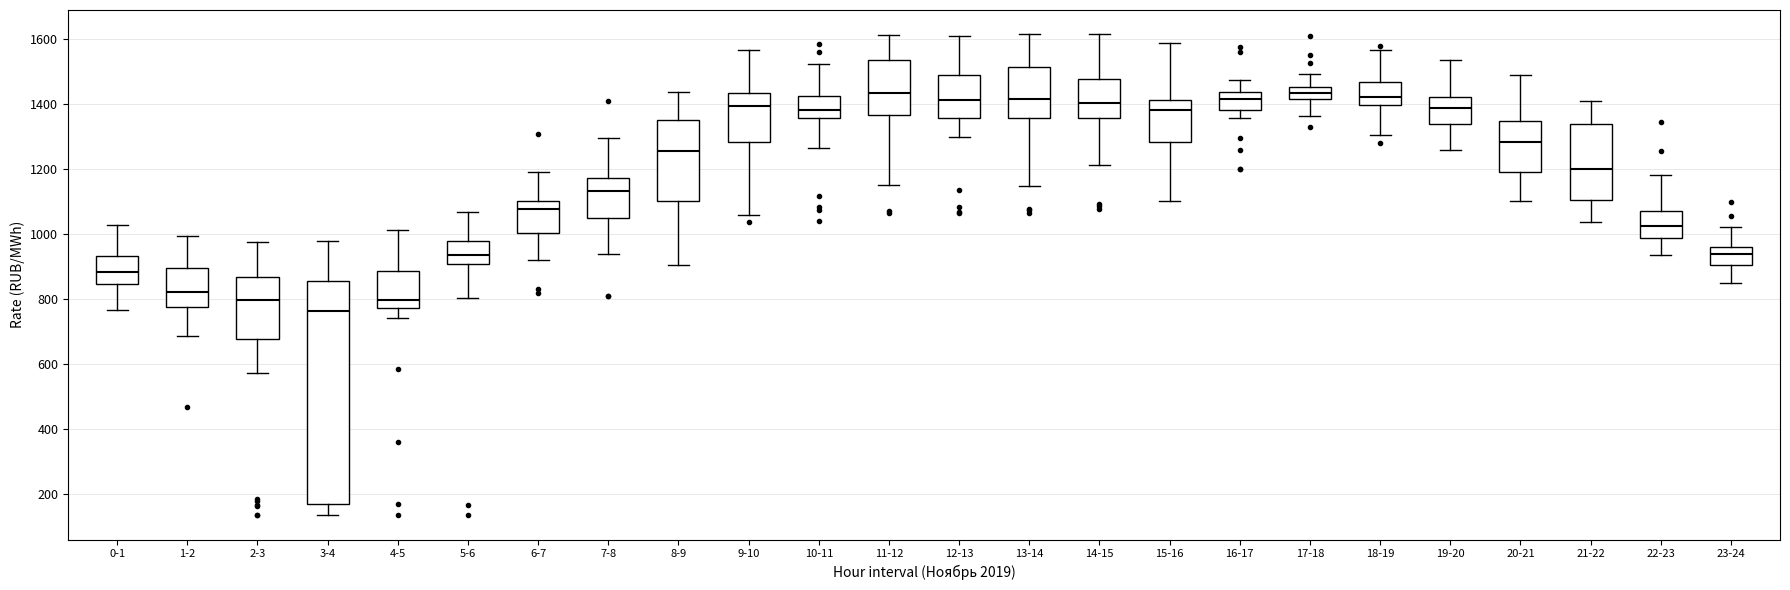

Comparing the boxes themselves (not the whiskers), which one is the tallest?

3-4